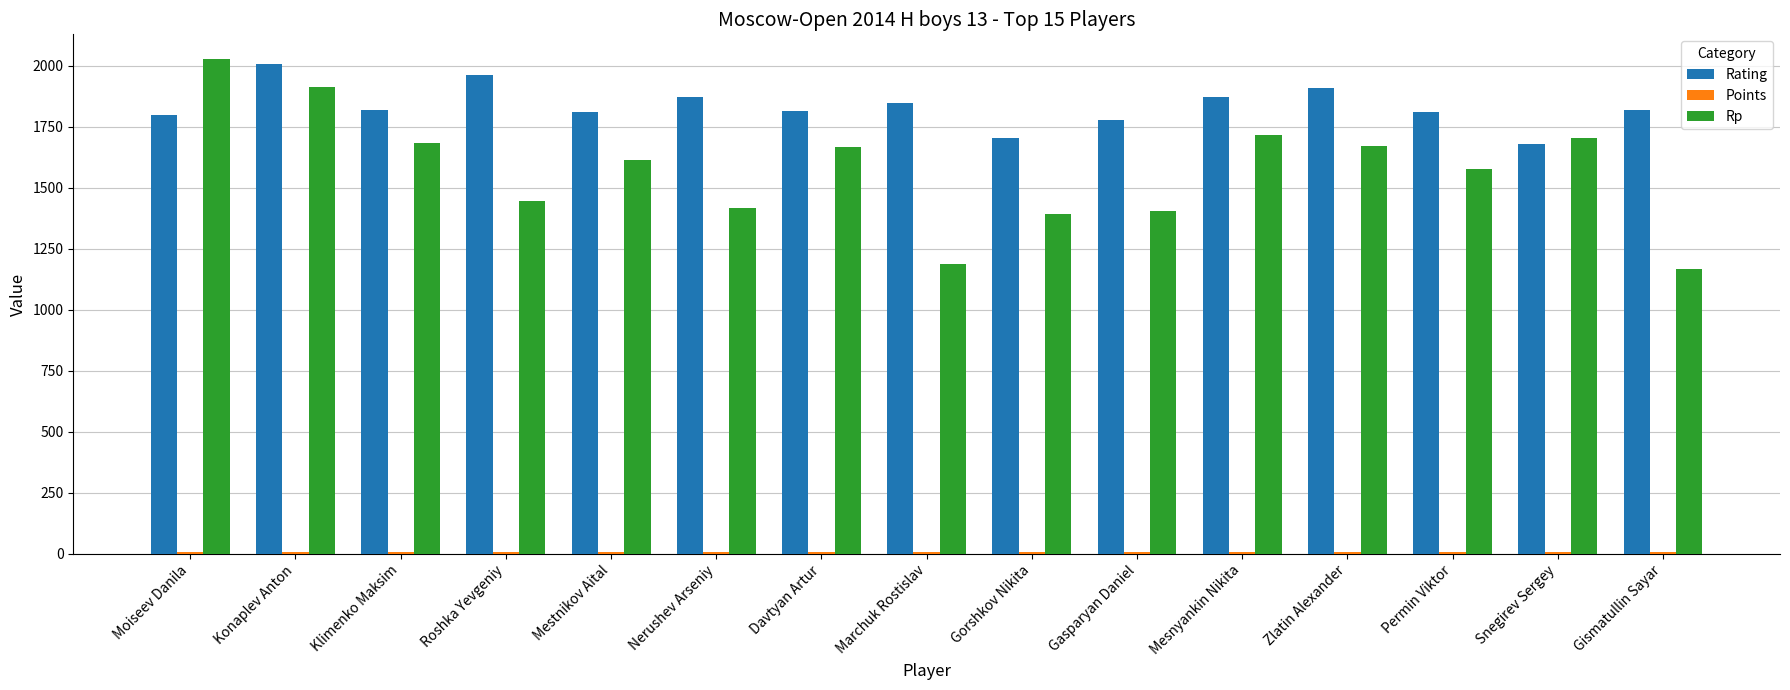

At which label does Rp reach its peak?

Moiseev Danila